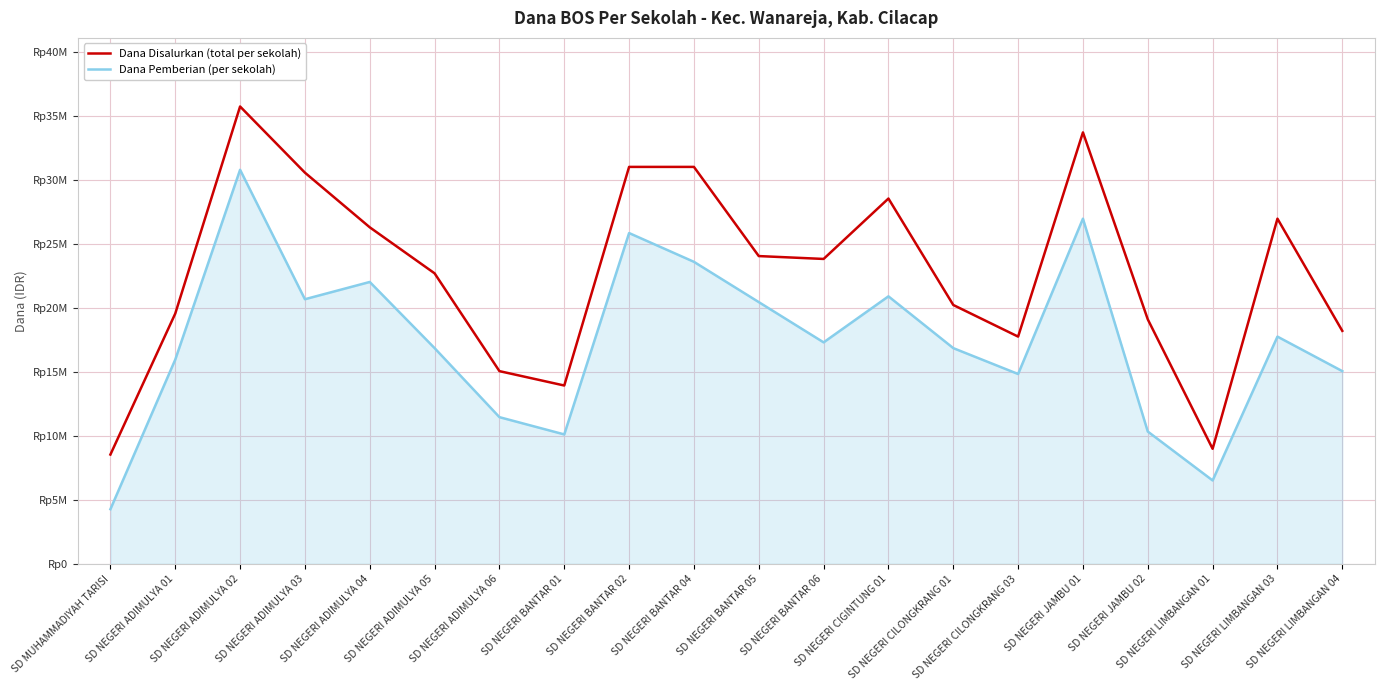

Is it true that Dana Pemberian (per sekolah) equals 20700000 at SD NEGERI ADIMULYA 03?

True